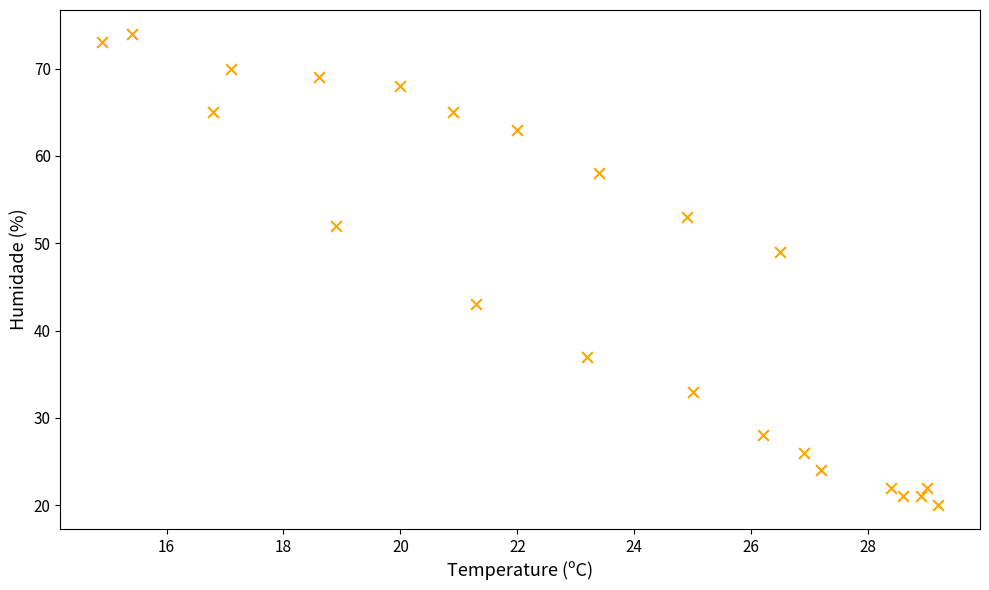

What Y value in the scatter plot is closest to 47?

49